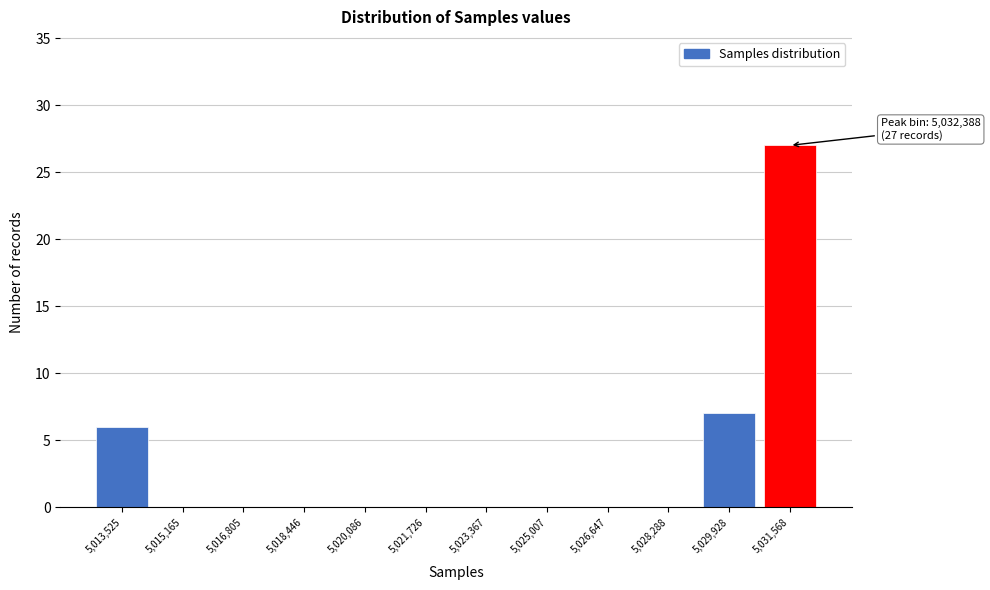

Reading left to right, transcribe all the data shown in this chart.

5,013,525=6	5,015,165=0	5,016,805=0	5,018,446=0	5,020,086=0	5,021,726=0	5,023,367=0	5,025,007=0	5,026,647=0	5,028,288=0	5,029,928=7	5,031,568=27